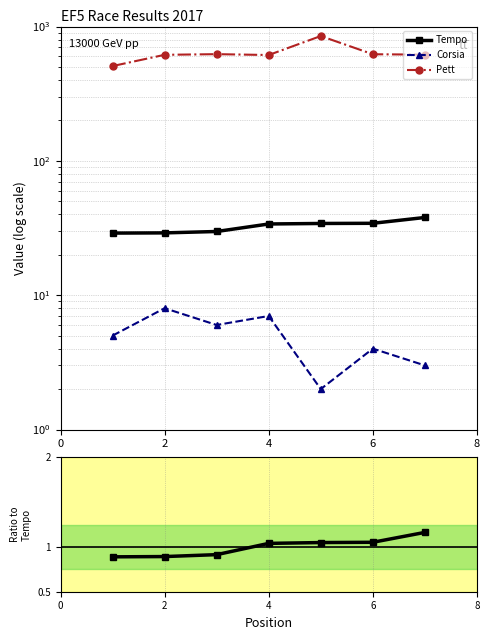

How many distinct data groups are displayed?

3